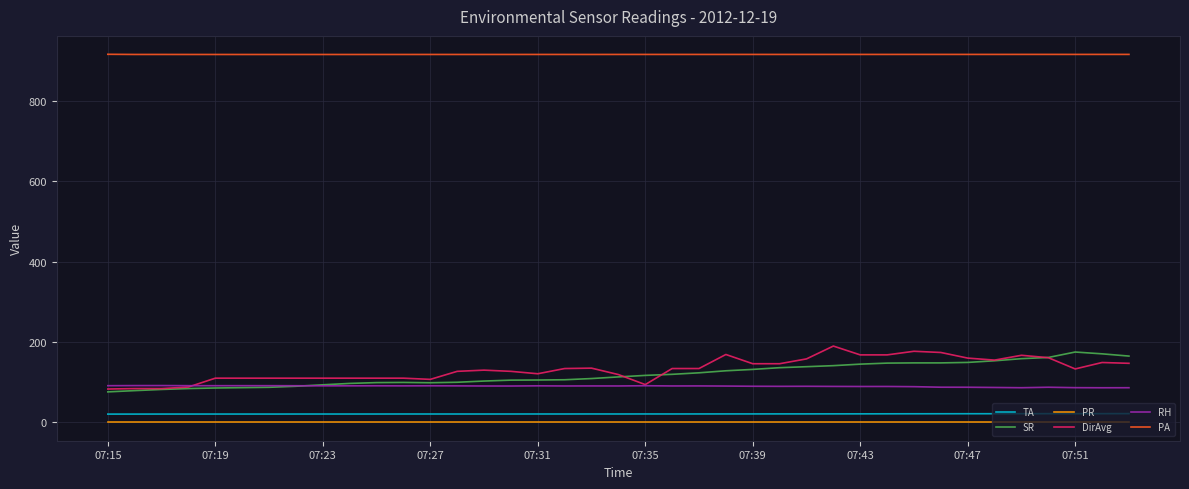

What is the maximum value for SR?

175.1